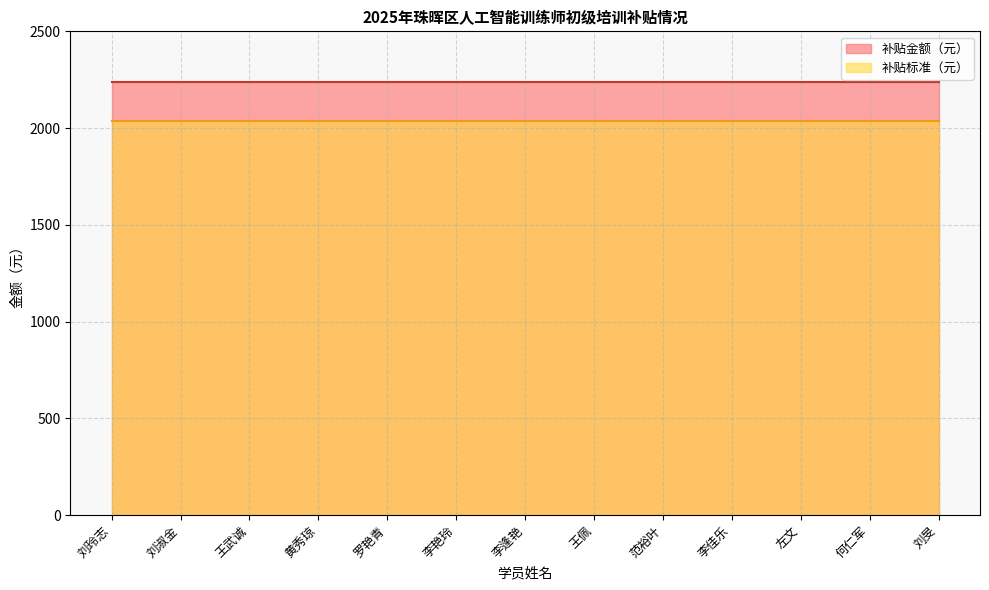

How many lines are shown in the chart?

2